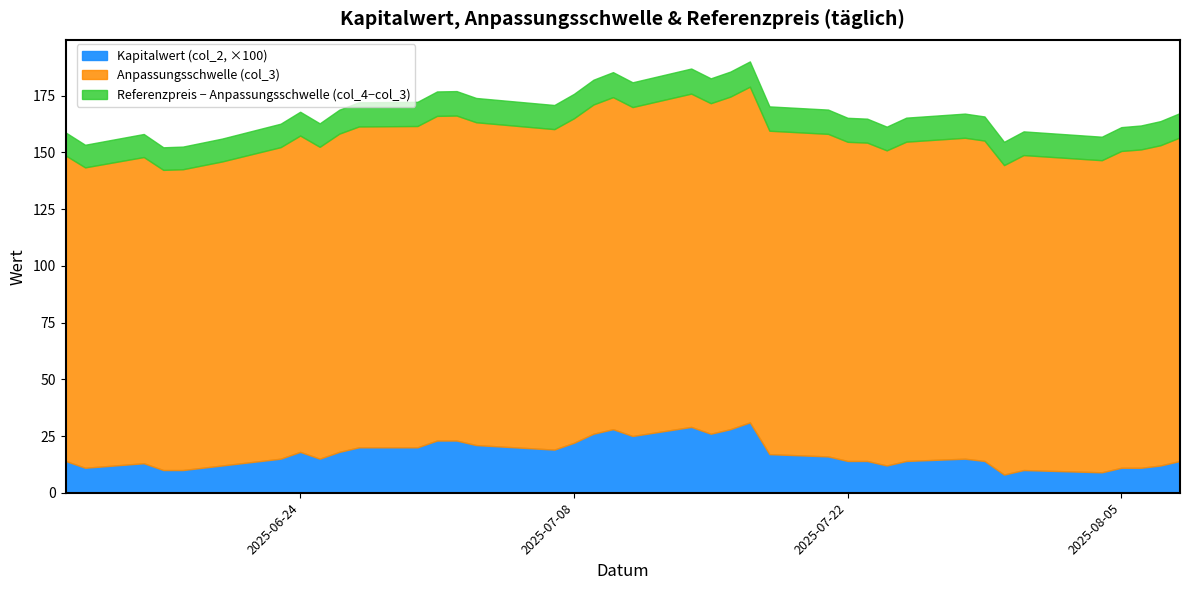

What is the maximum value for Kapitalwert (col_2, ×100)?

31.0